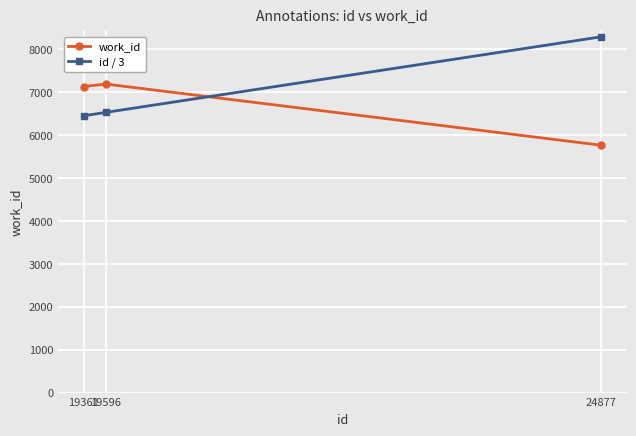

At which category is the sum across all series the highest?

24877